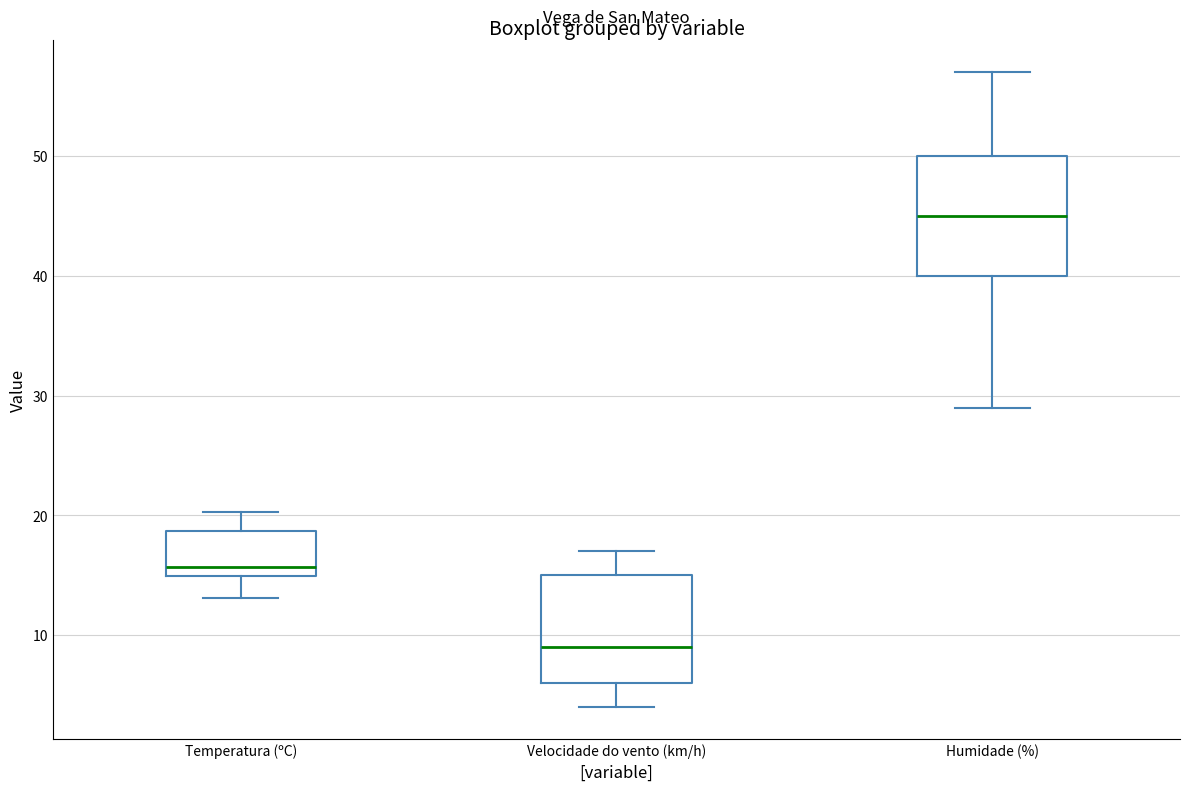

Where is the lower edge of the box for Temperatura (ºC) on the y-axis? The values are not printed on the chart, so give them approximately, as read against the axis.

15